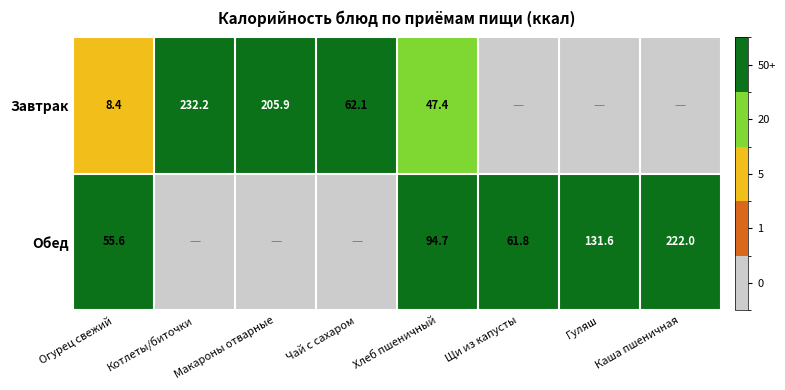

Is it true that Обед equals 55.6 at Огурец свежий?

True